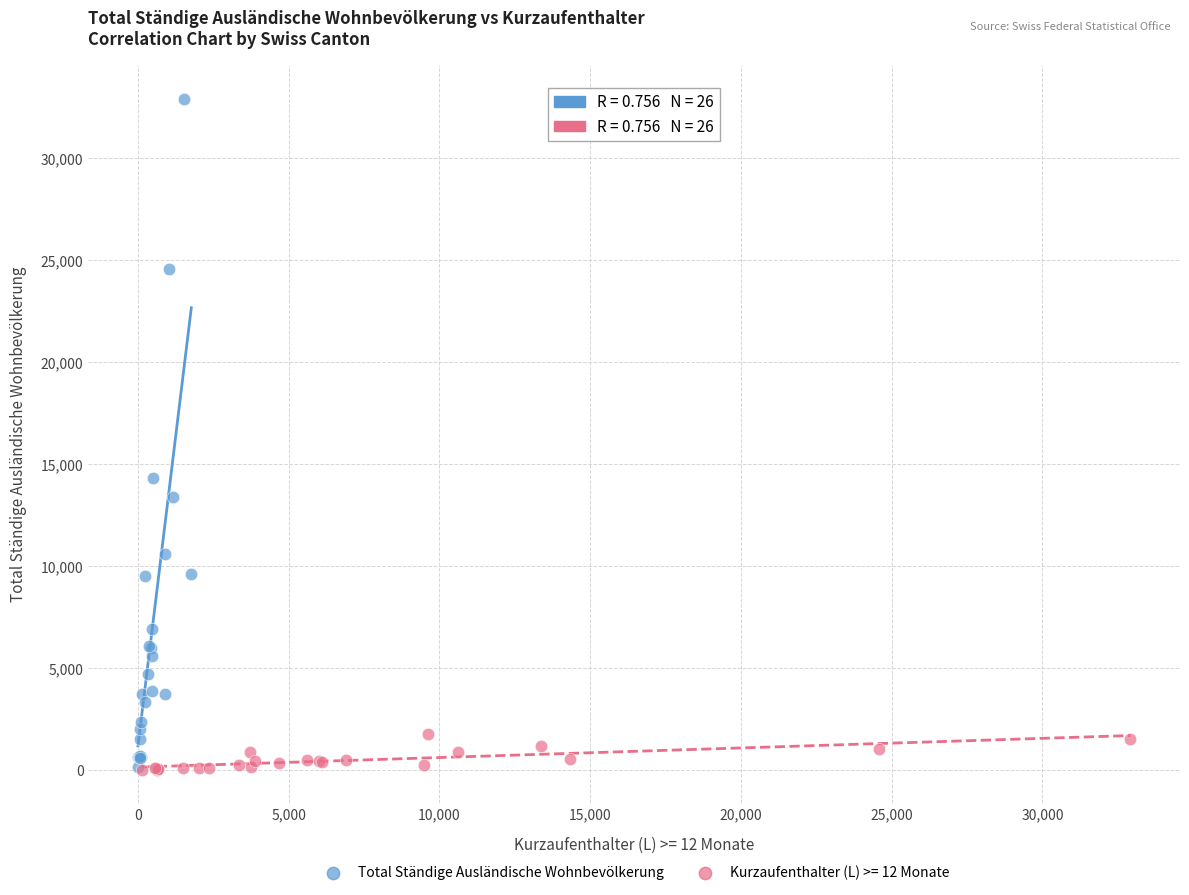

Which series contains the highest Y value?

Total Ständige Ausländische Wohnbevölkerung